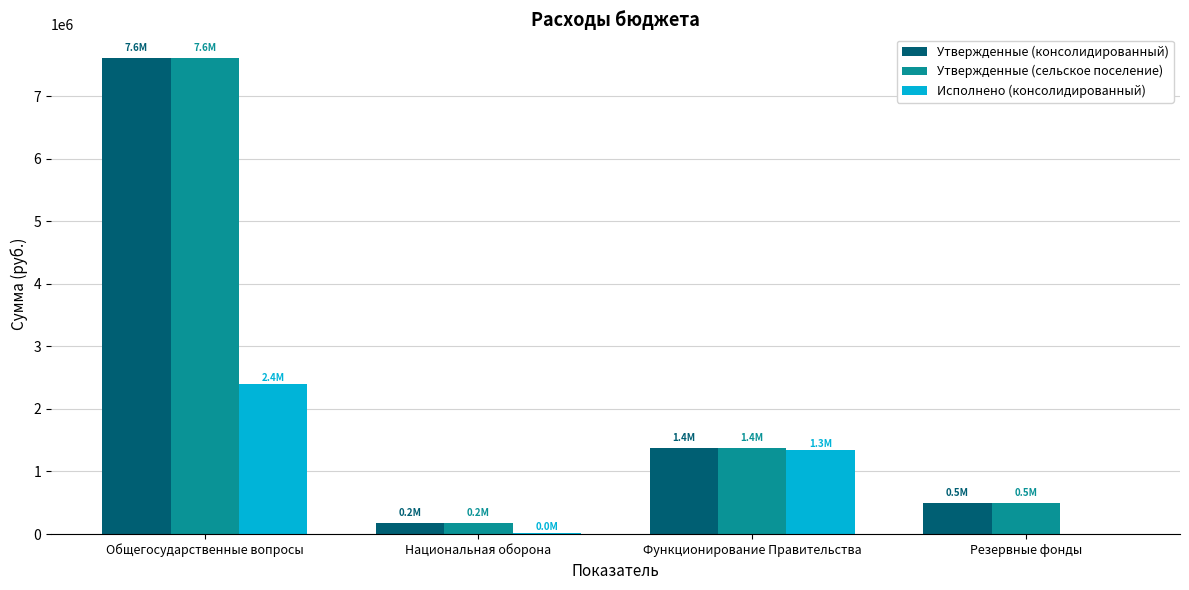

What is the total value across all series at Резервные фонды?

1000000.0